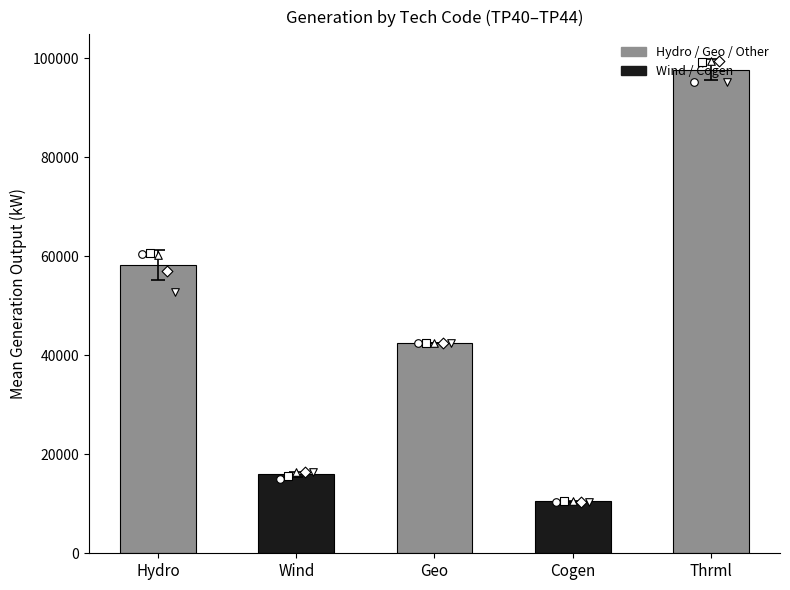

What is the change in value from Hydro to Thrml?

+39490.2